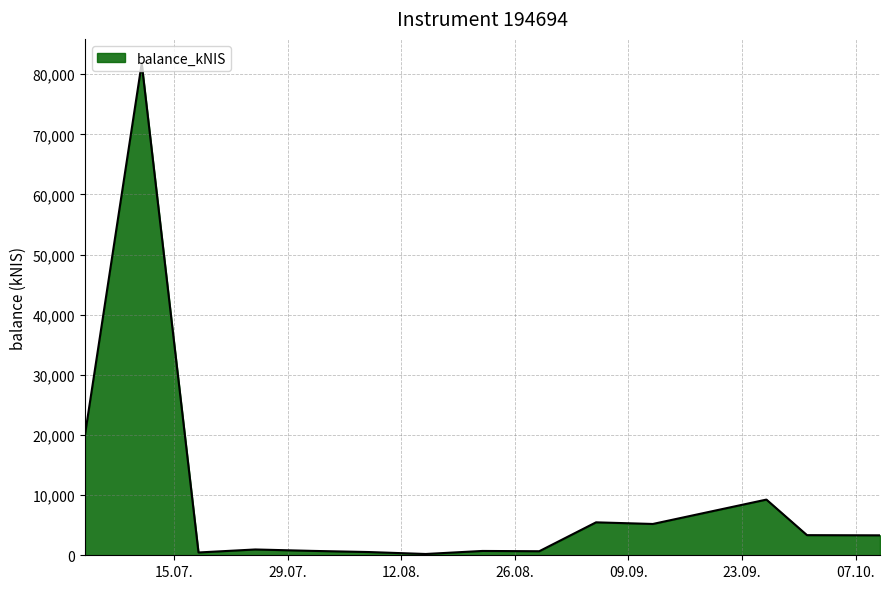

What is the greatest value displayed?

81779.6